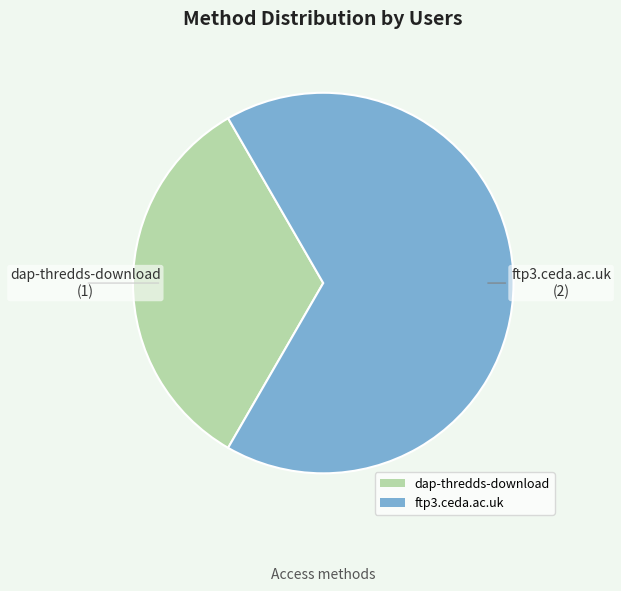

Between ftp3.ceda.ac.uk and dap-thredds-download, which is larger?

ftp3.ceda.ac.uk